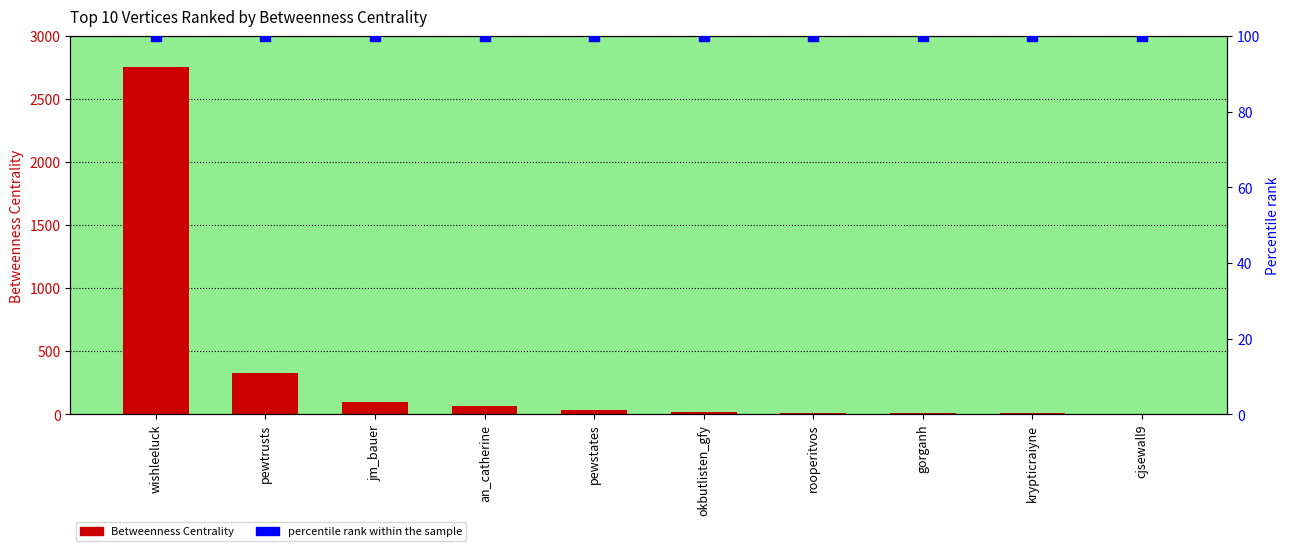

Which series has the largest Y range (max minus min)?

Betweenness Centrality